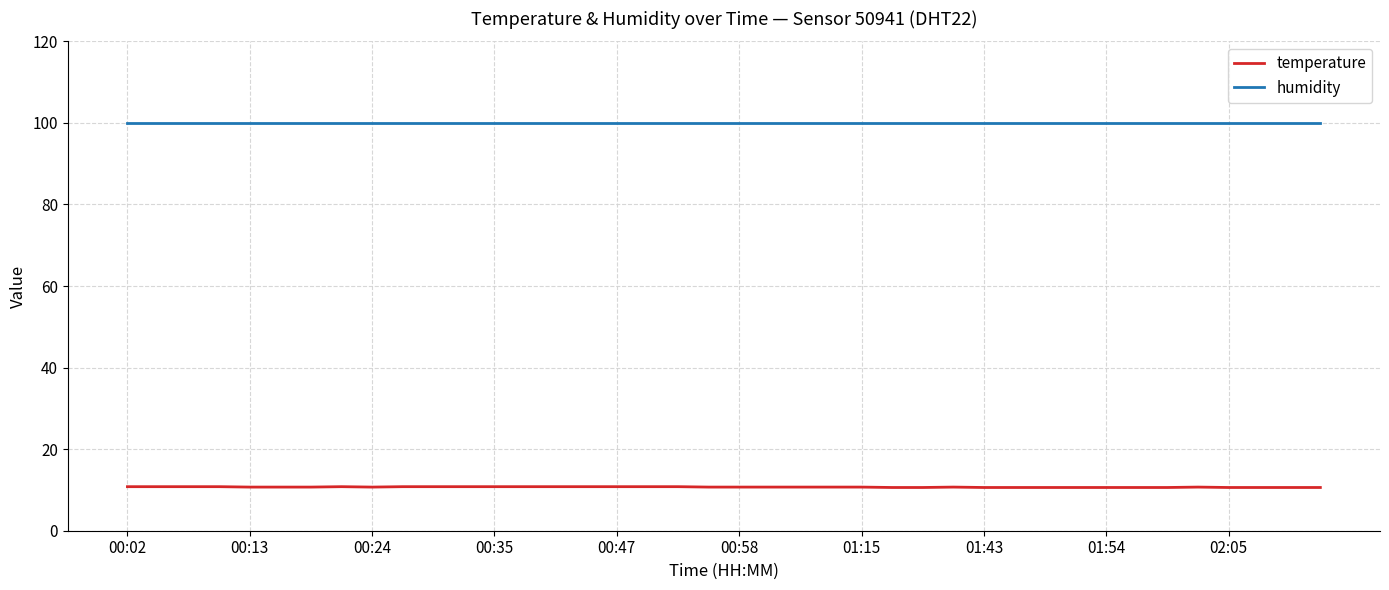

Which series has the widest spread of values?

temperature